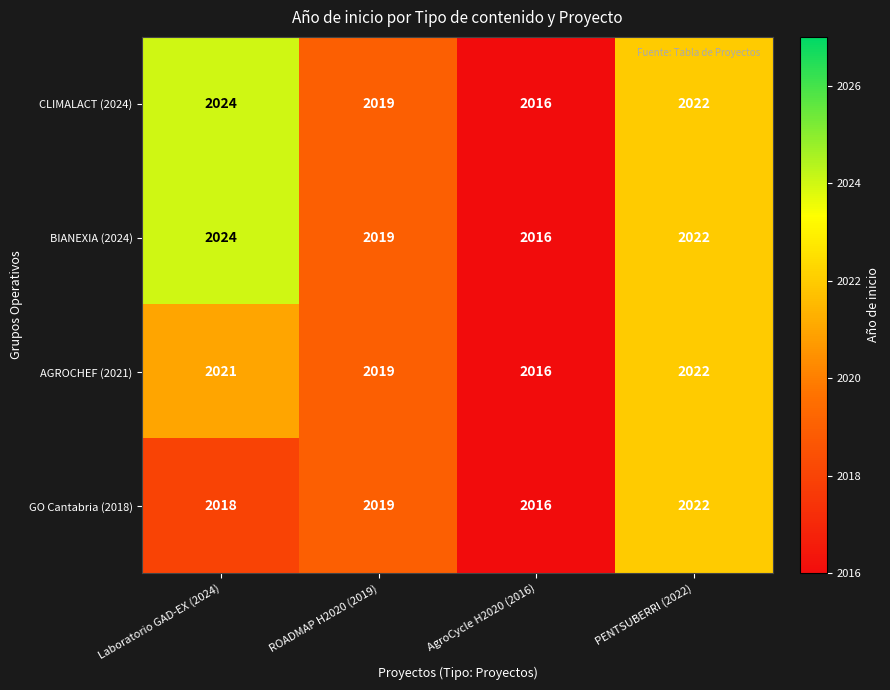

At which label is BIANEXIA (2024) closest to 2020?

ROADMAP H2020 (2019)